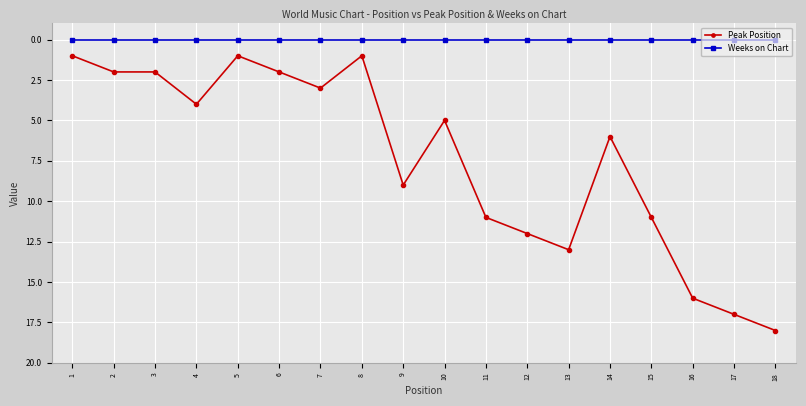

Which series has the largest total across all categories?

Peak Position